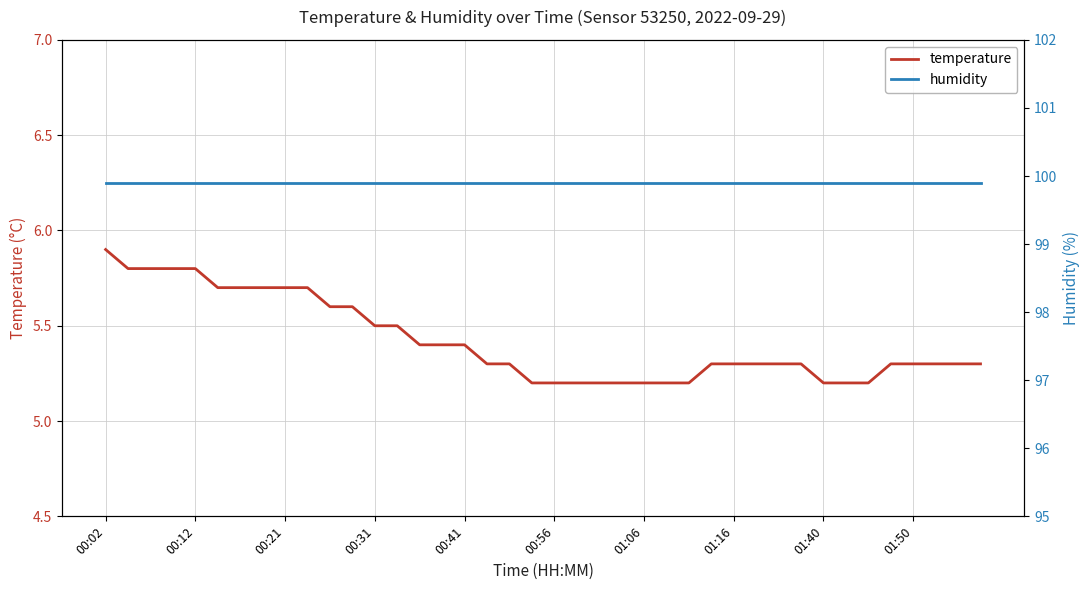

True or false: temperature has a value of 5.2 at 01:06.

True